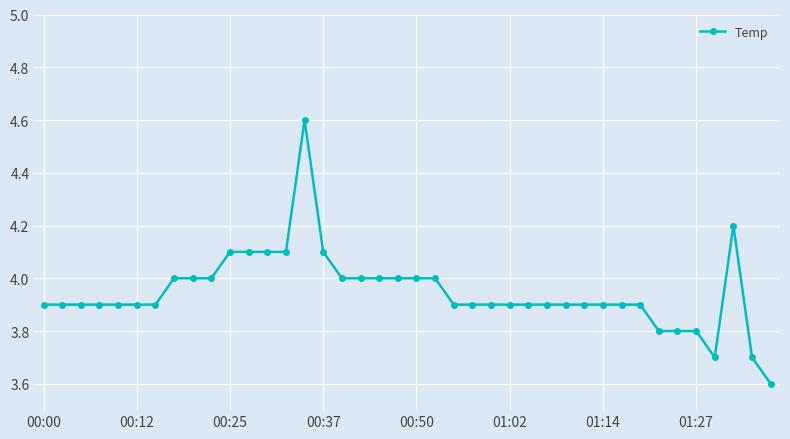

What is the difference between the maximum and minimum values?

1.0